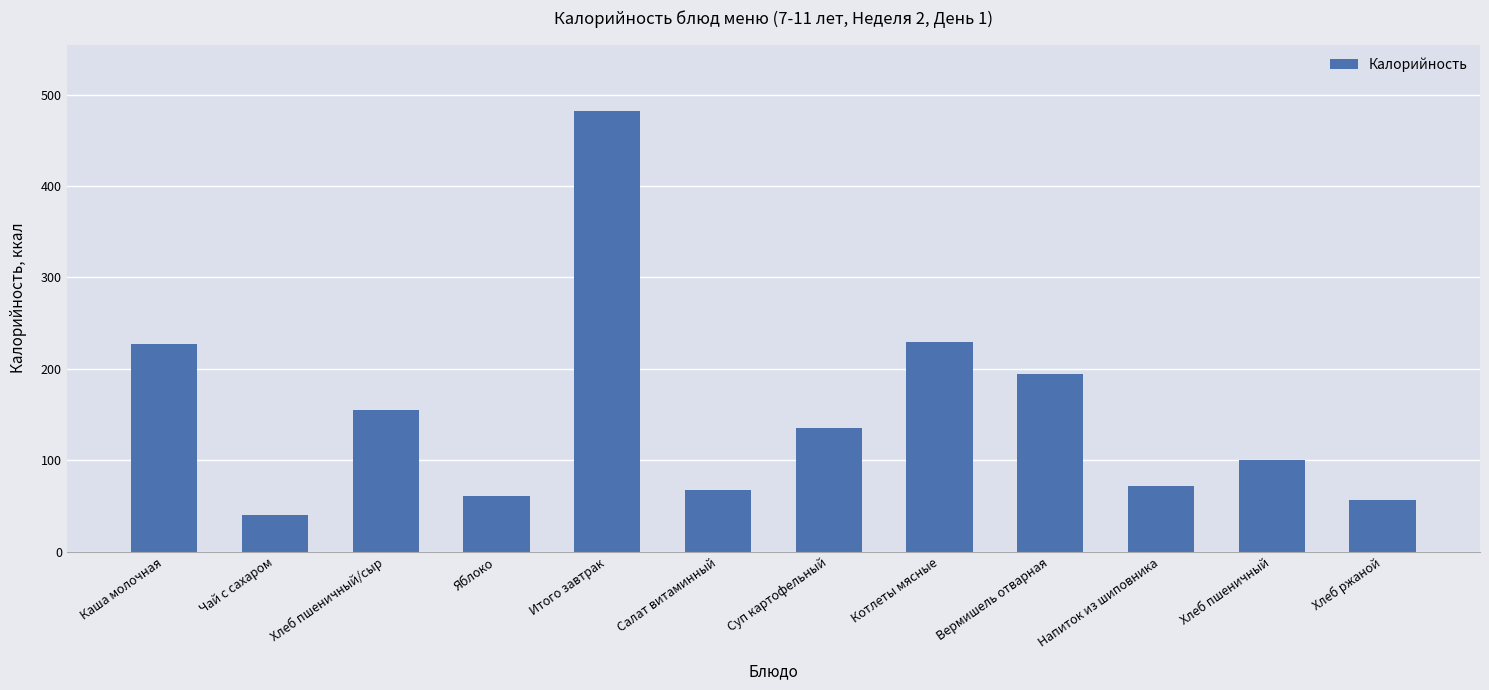

What is the value of the 5th bar from the left?

482.4